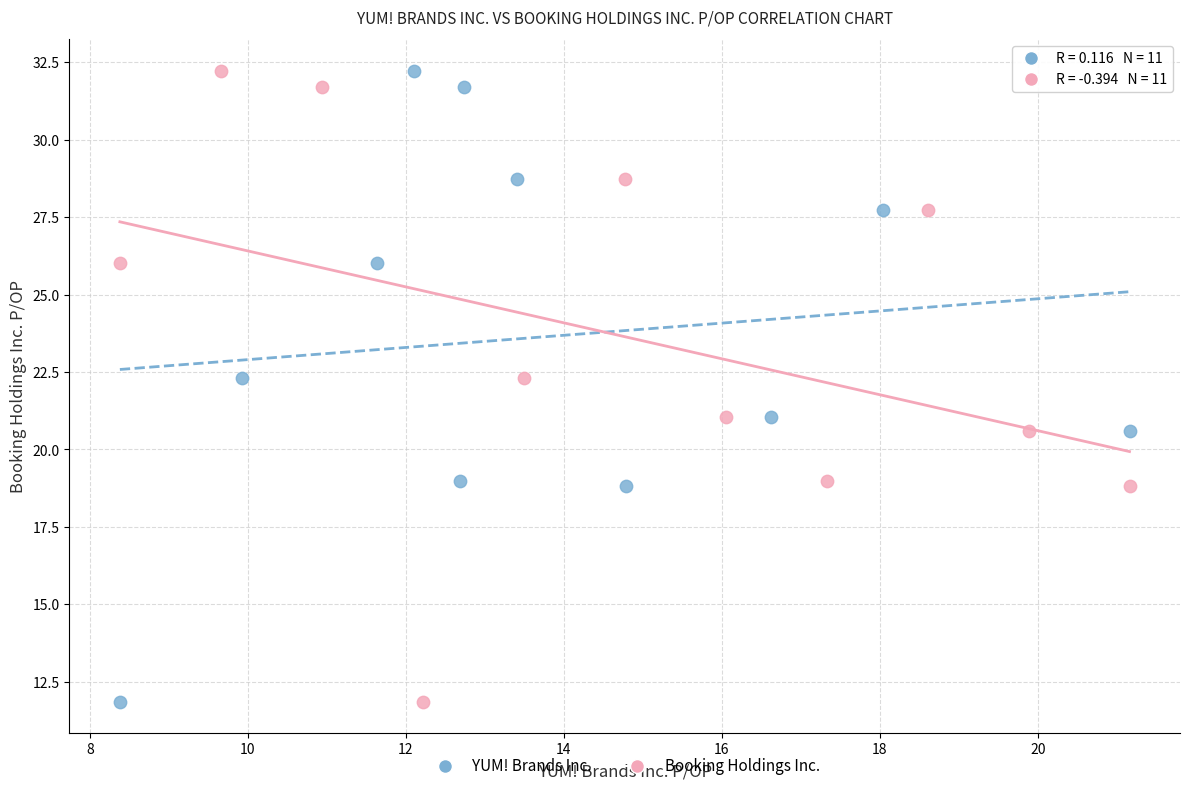

What are all the series names shown in the legend?

YUM! Brands Inc., Booking Holdings Inc.